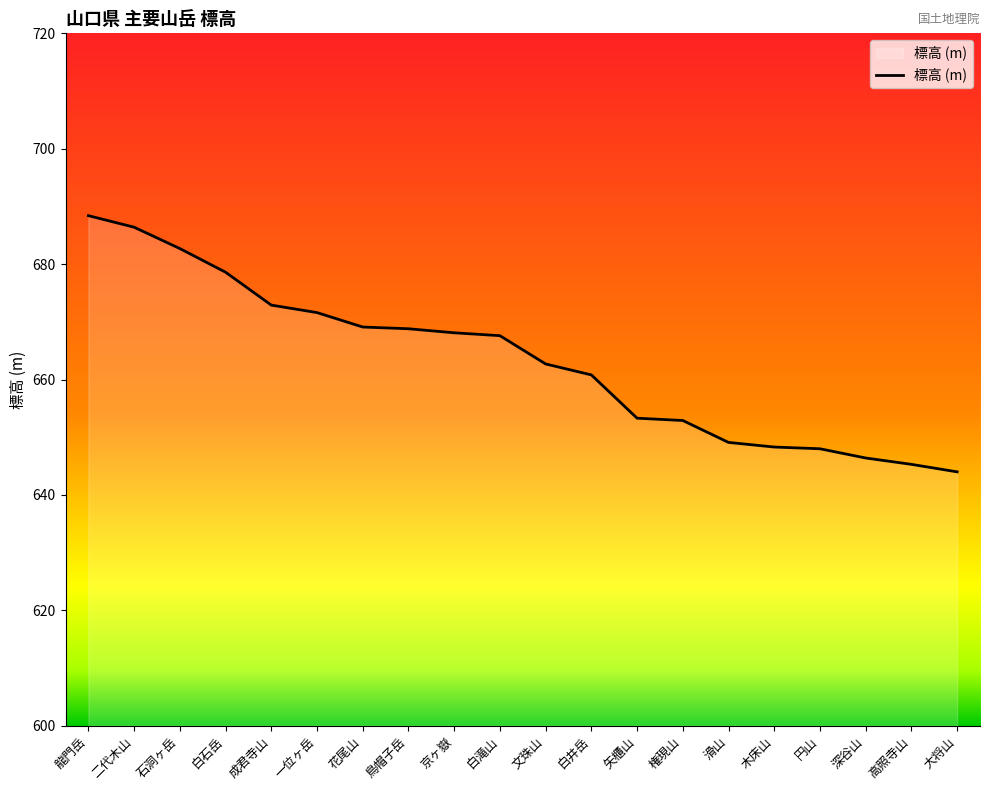

At which label does the data first exceed 667?

龍門岳